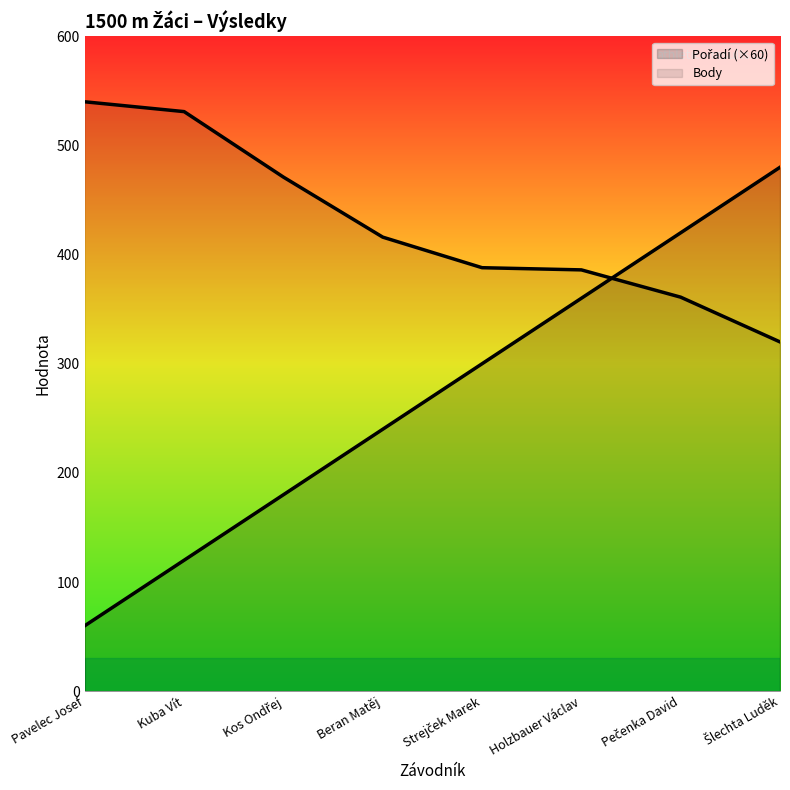

True or false: Body and Pořadí cross at least once.

True